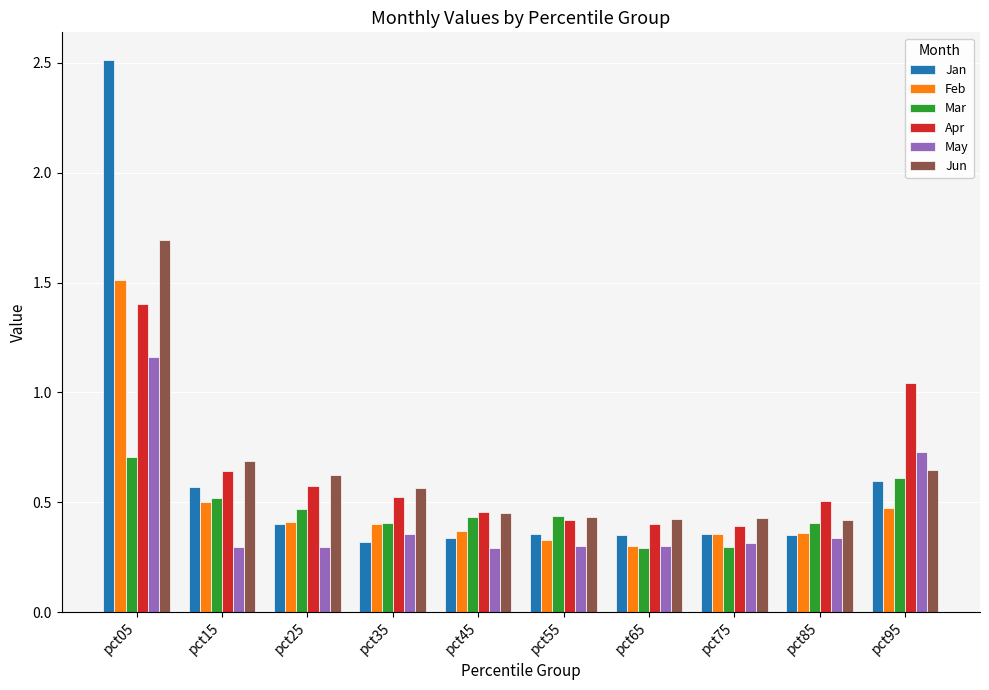

Is the value of Jan at pct45 greater than the value of Mar at pct85?

No